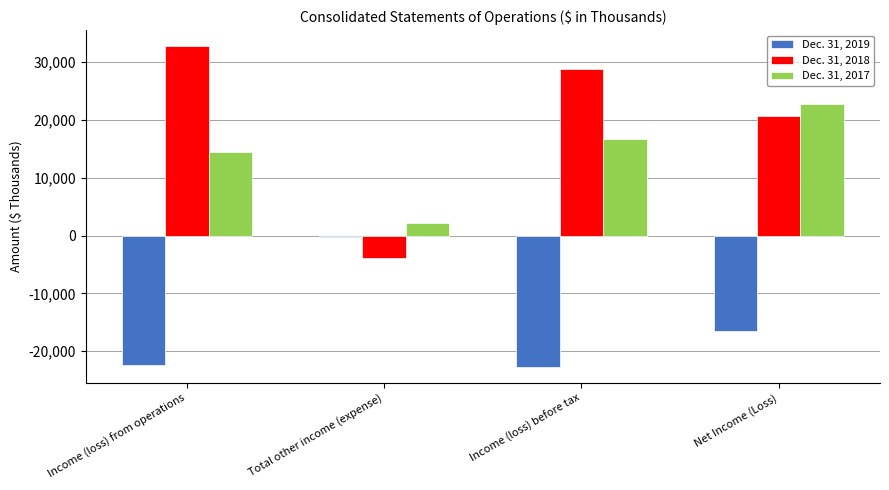

How many groups of bars are there?

4